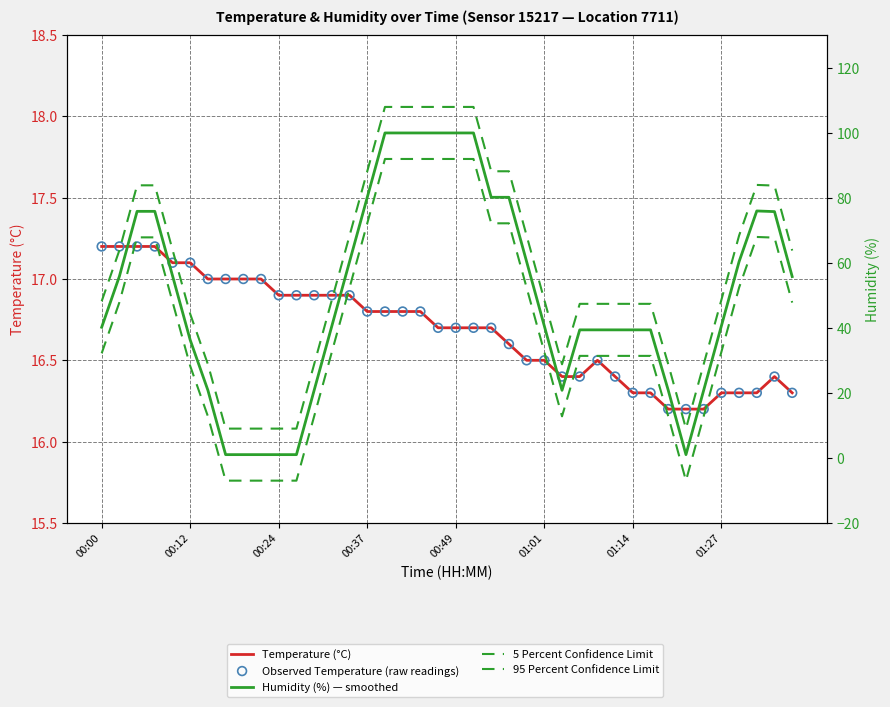

At how many categories does at least one series exceed 100?

6